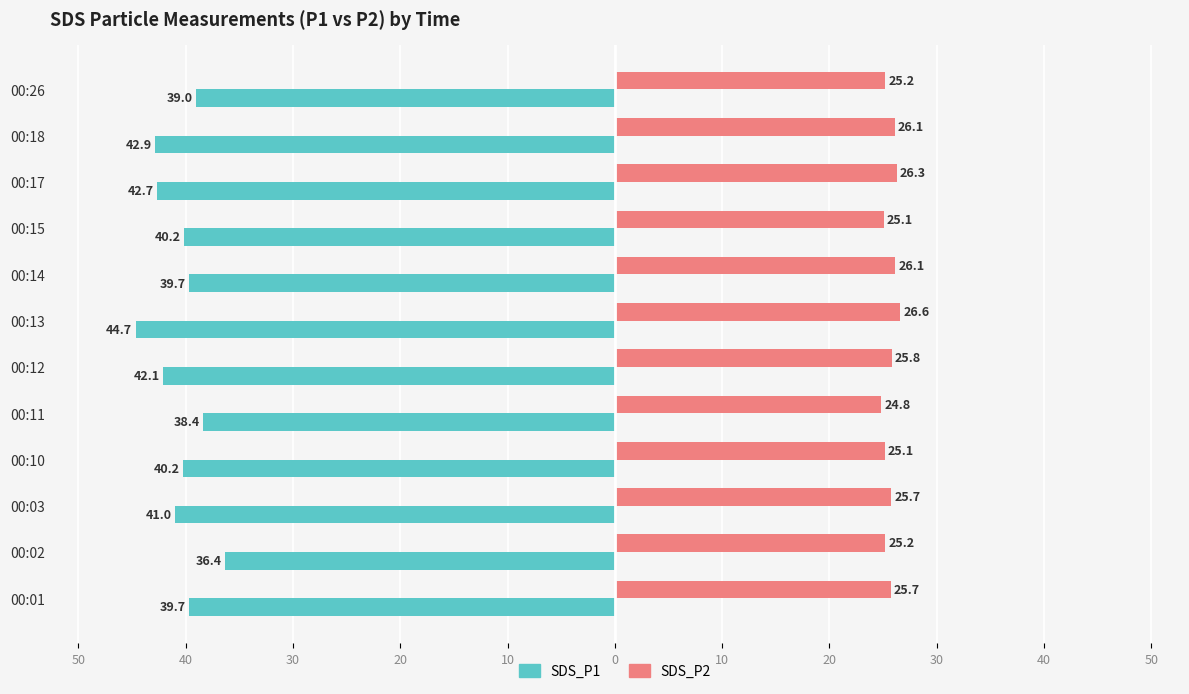

What are all the series names shown in the legend?

SDS_P1, SDS_P2